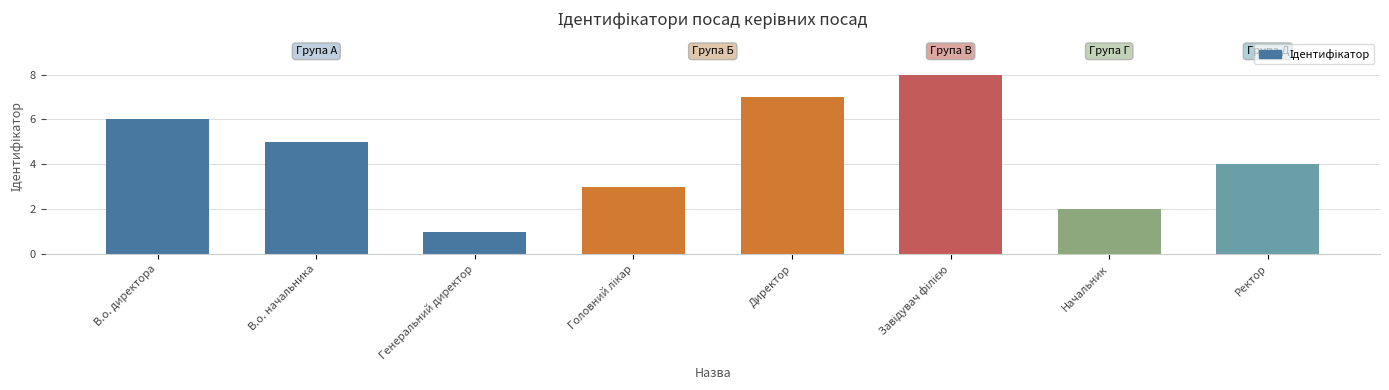

What is the label of the 1st bar from the left?

В.о. директора